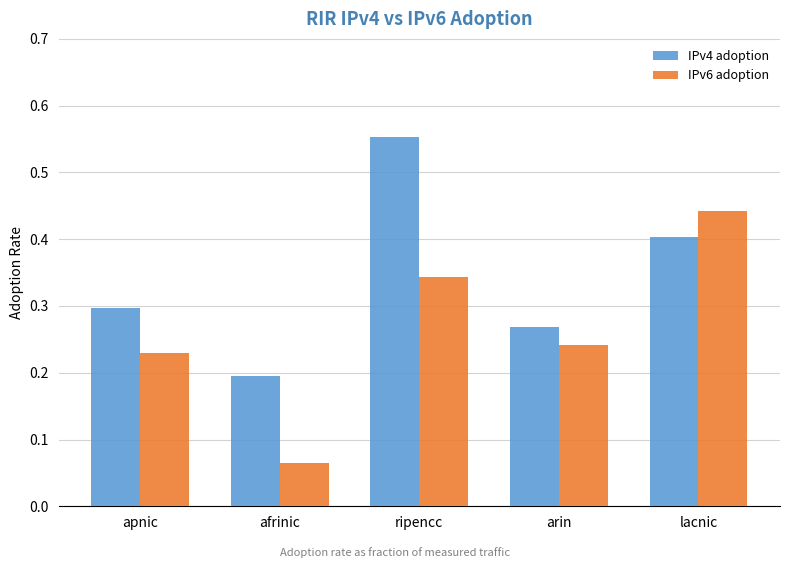

What is the label of the 1st bar from the left?

apnic